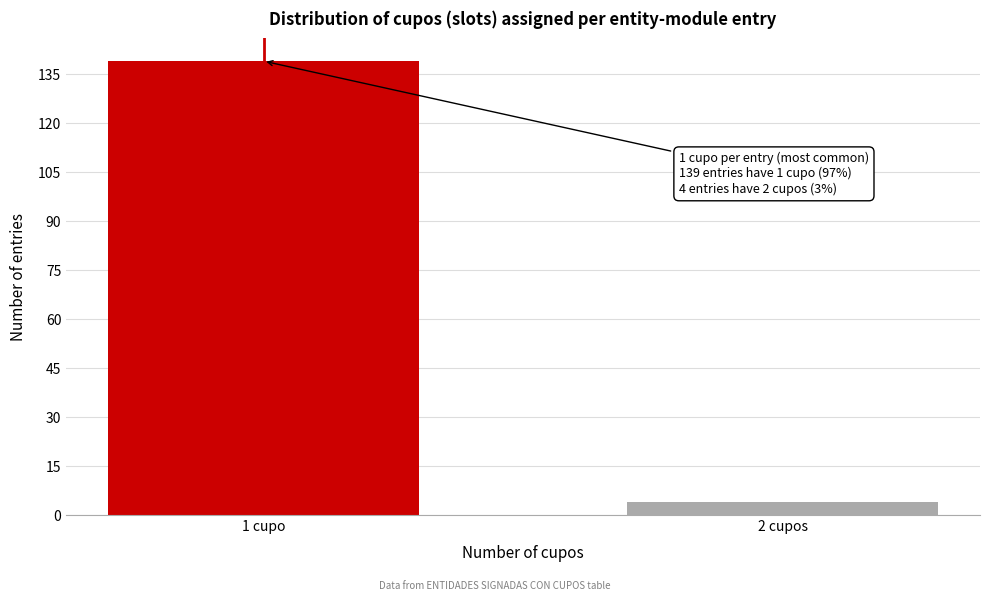

Reading left to right, list all the values displayed in this chart.

1 cupo=139	2 cupos=4